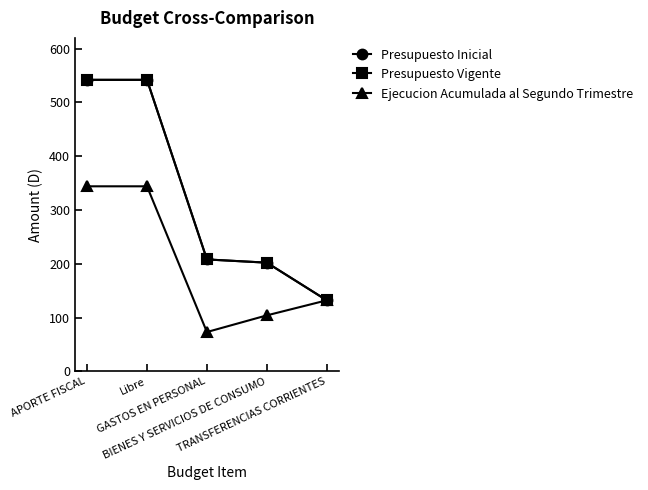

Is this an area chart (filled region under the line)?

No